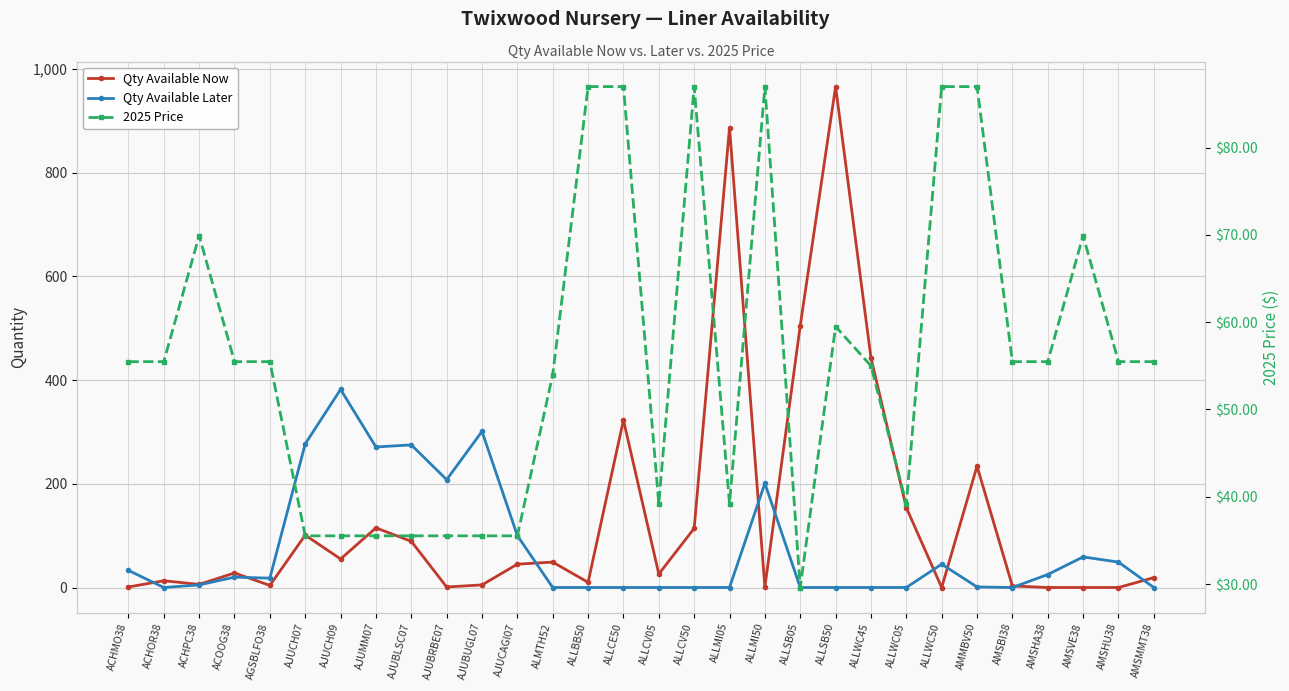

Which series has the largest range (max minus min)?

Qty Available Now